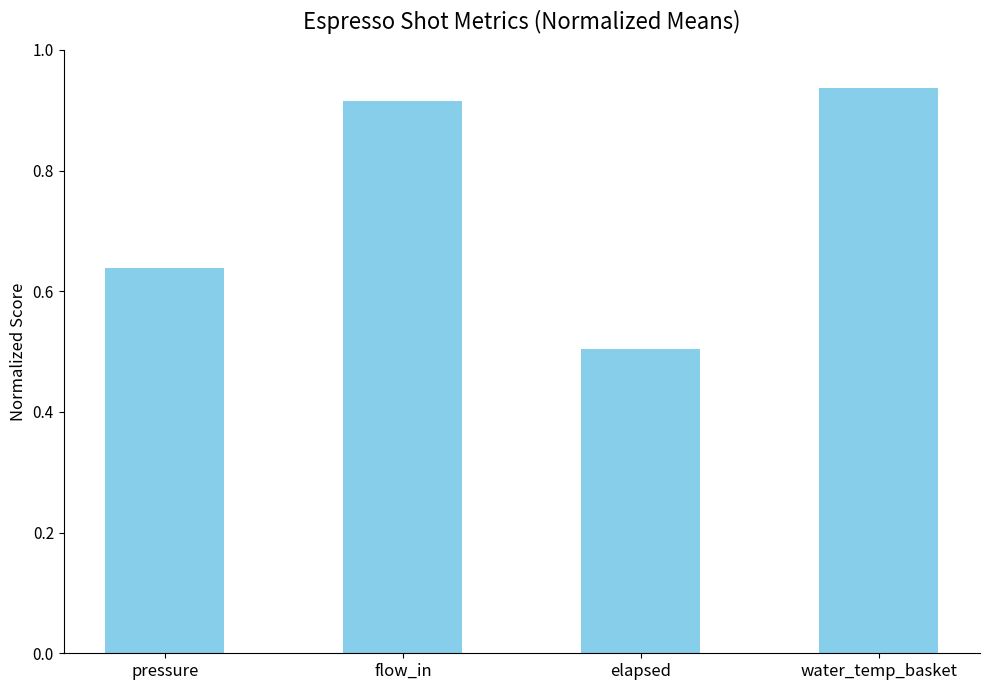

Does the chart contain stacked bars?

No